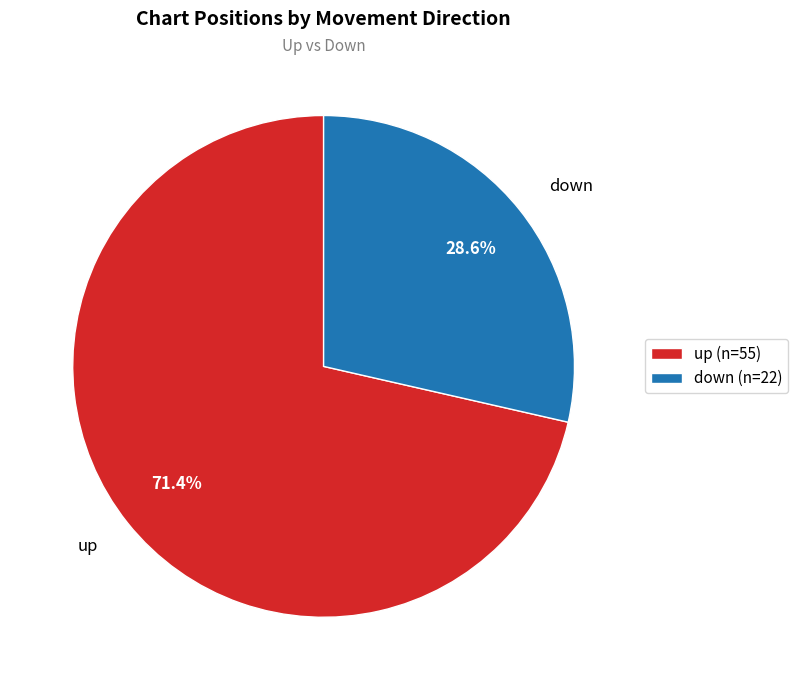

To the nearest percent, what portion does down represent?

29%